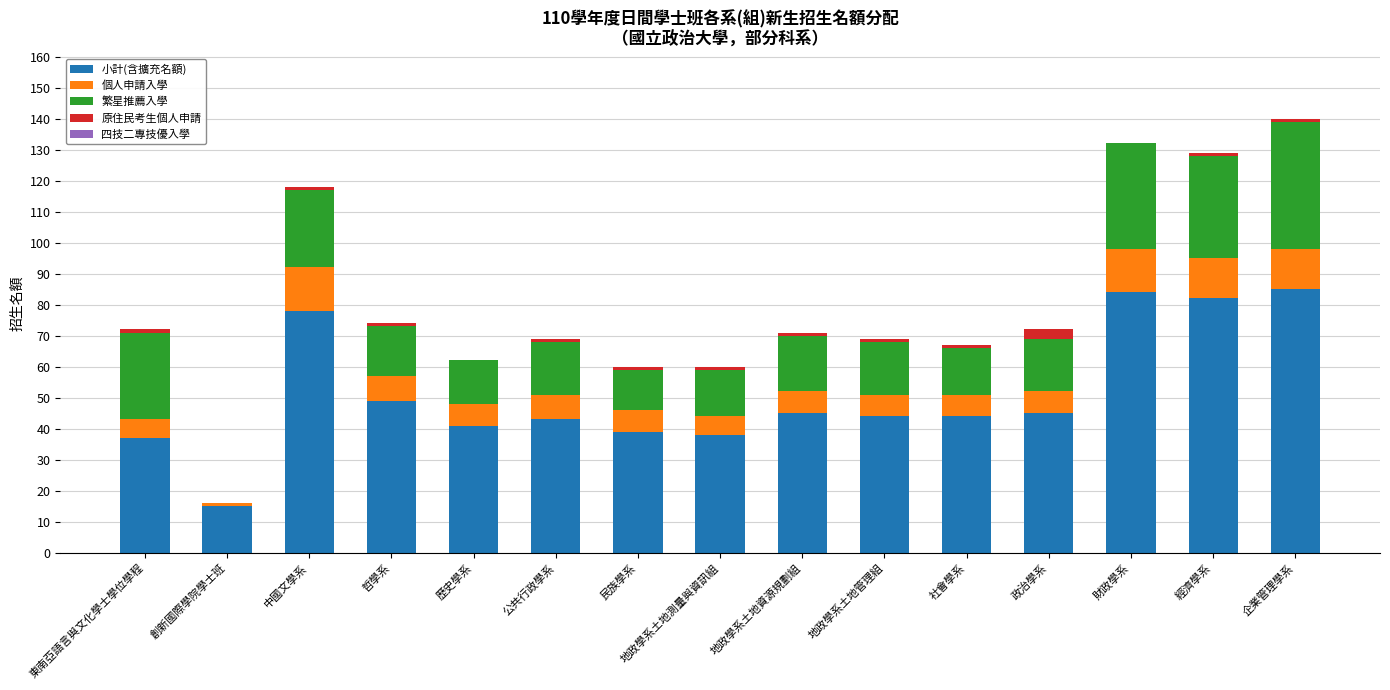

The value of 小計(含擴充名額) at 哲學系 is 49. True or false?

True